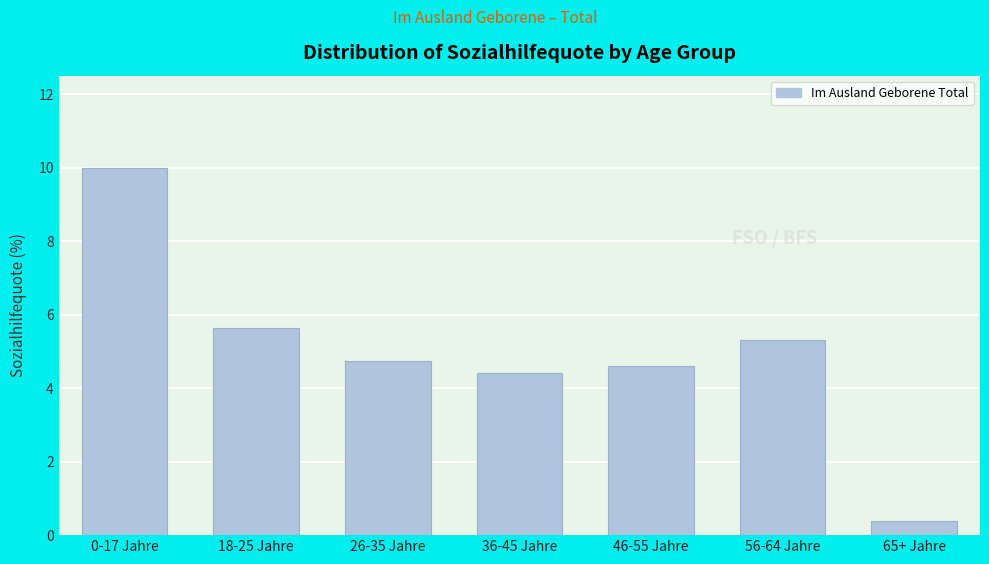

Reading right to left, extract all data points from this chart.

0.4	5.3	4.6	4.4	4.7	5.6	10.0